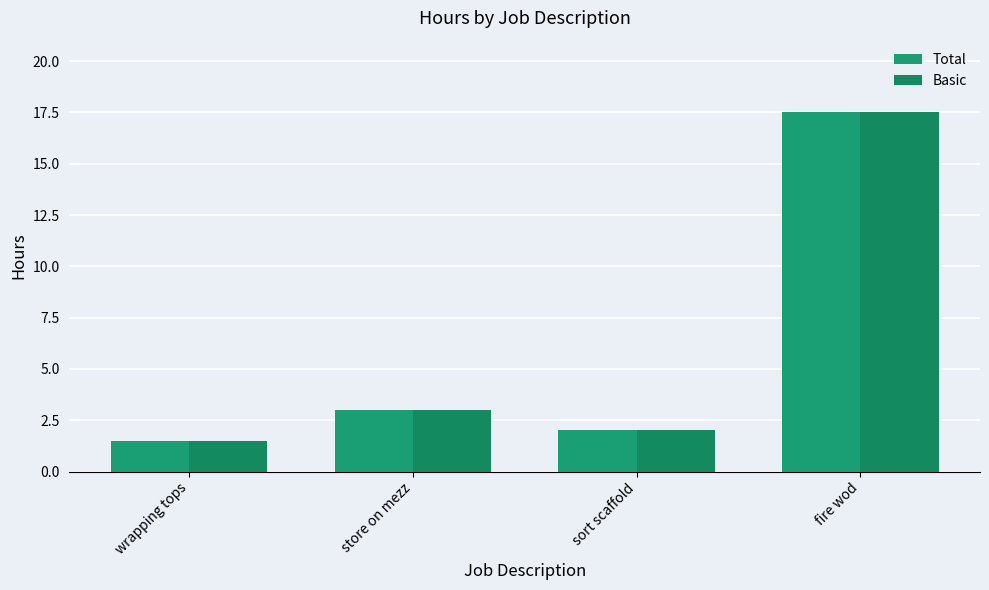

Rank the series at store on mezz from lowest to highest value.

Total, Basic